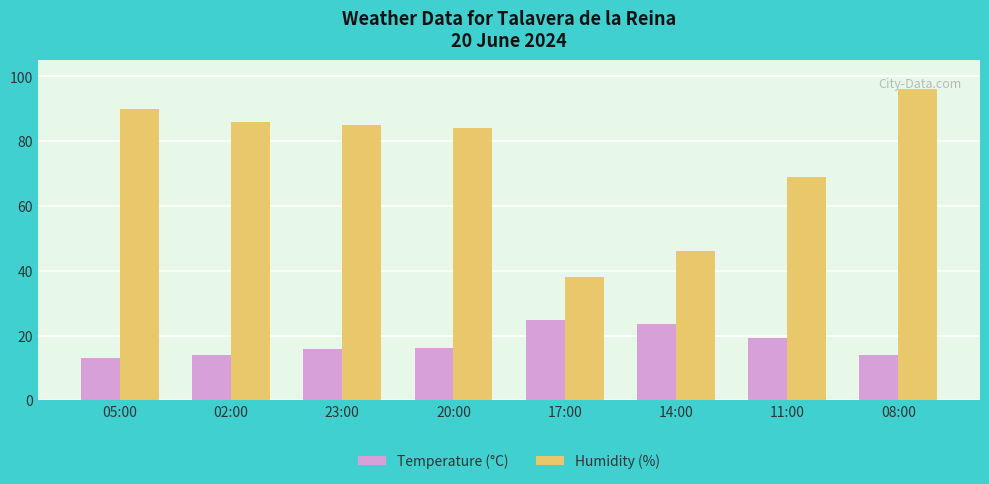

Is it true that Temperature (°C) equals 13.1 at 05:00?

True